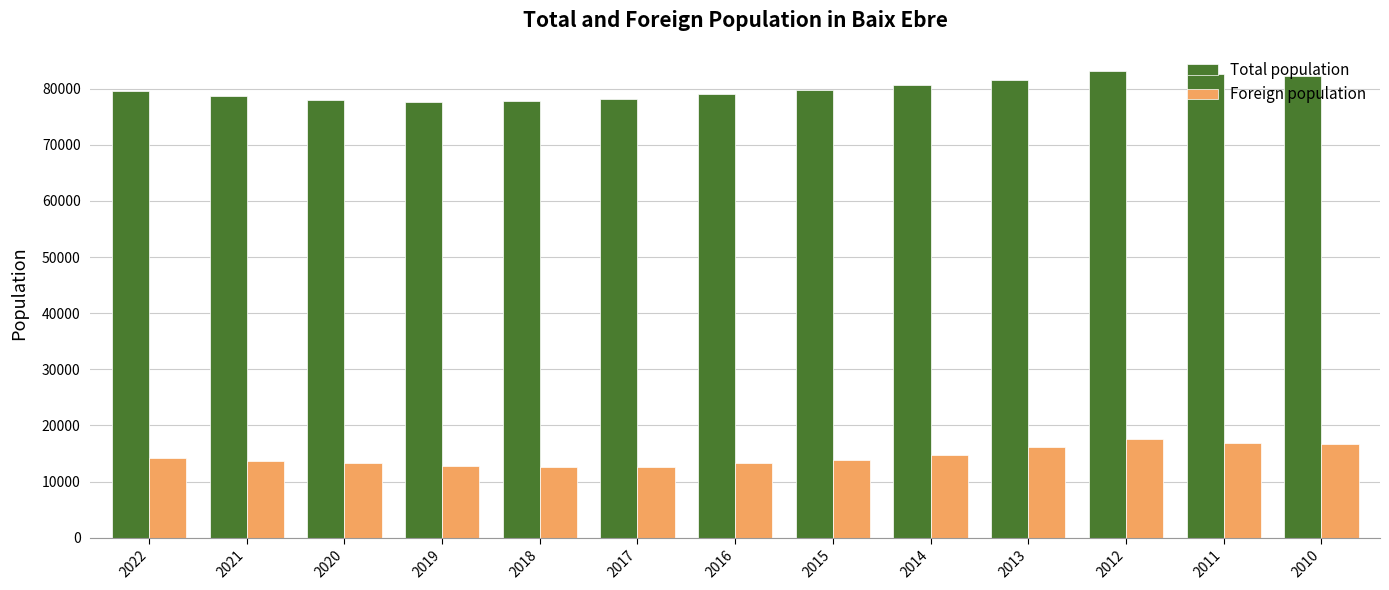

What are all the series names shown in the legend?

Total population, Foreign population